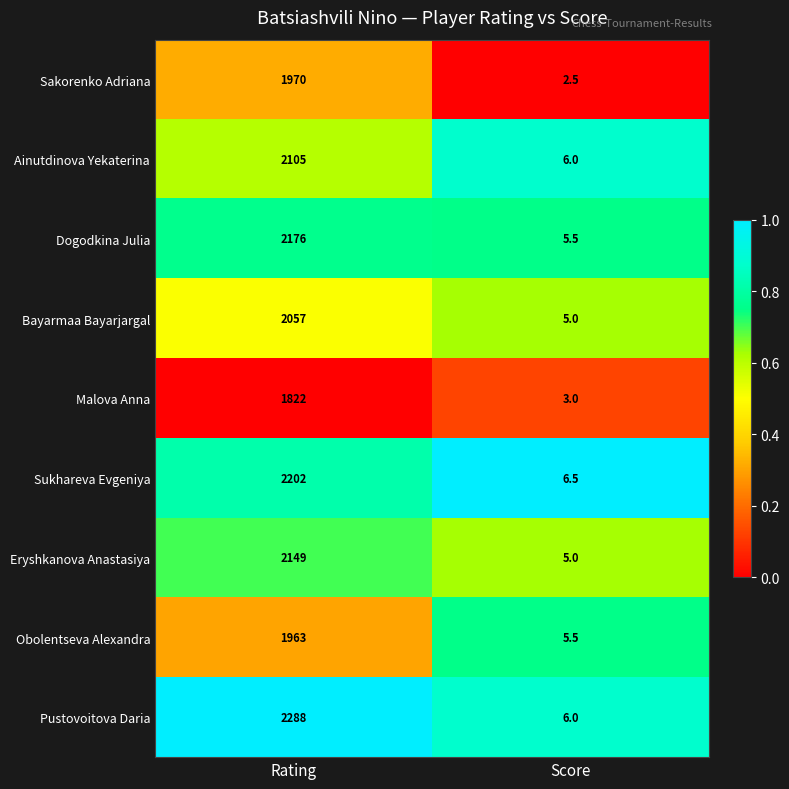

What is the difference between the highest and lowest values at Score?

4.0